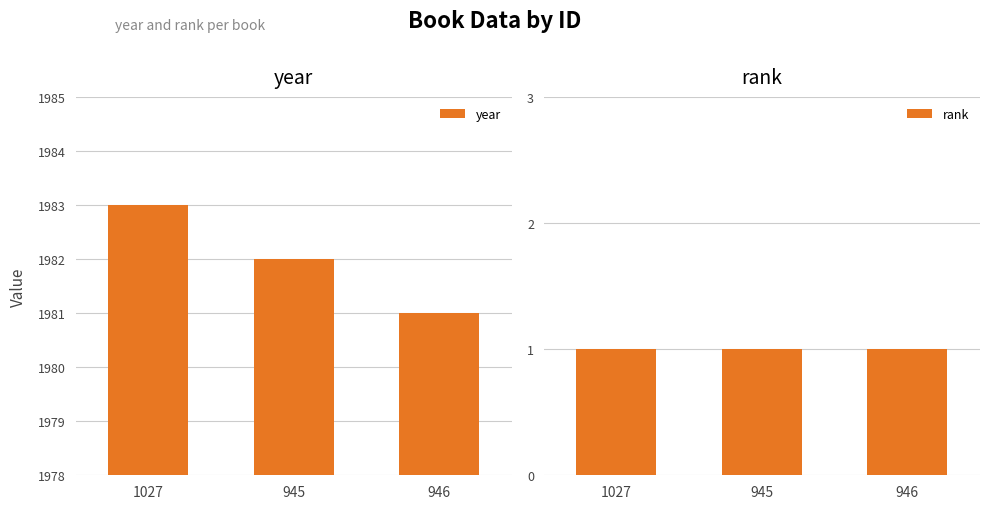

What is the approximate value of rank at 946?

1